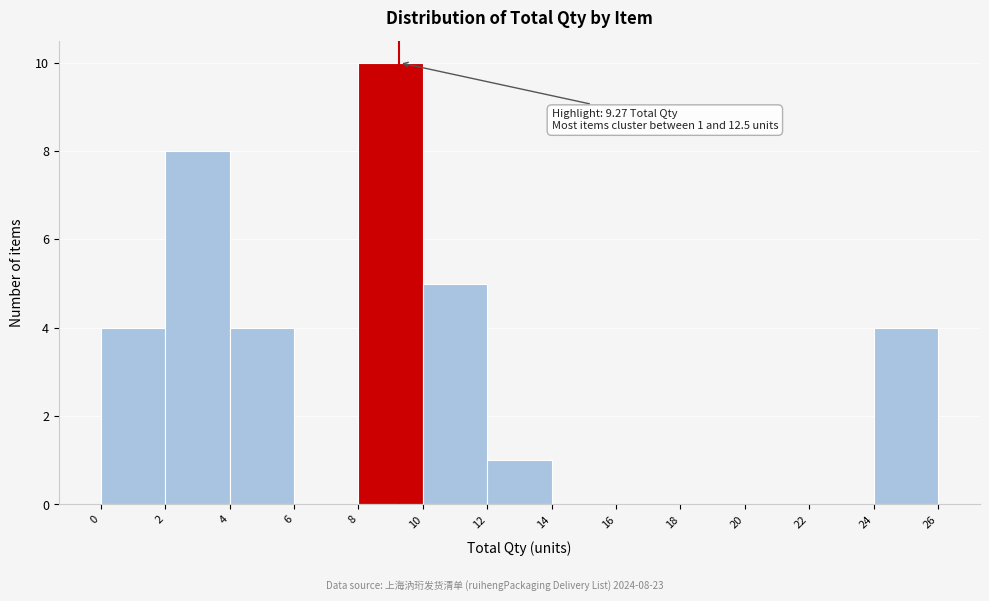

Which range on the x-axis has the tallest bar?

8 to 10